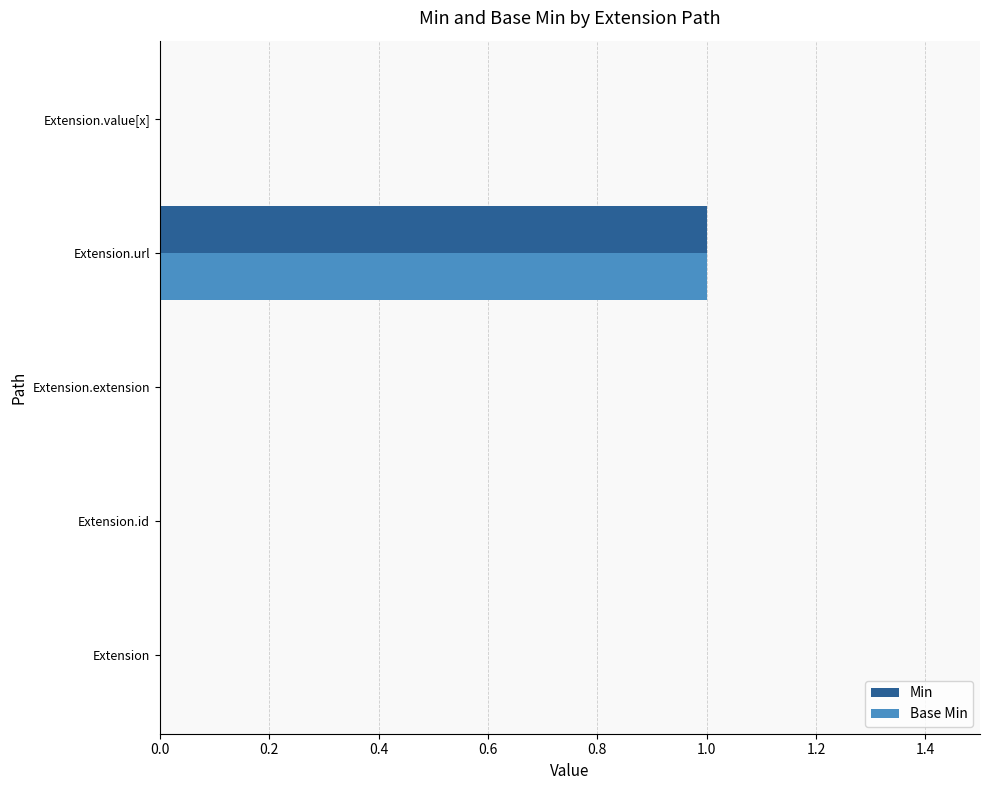

Is the value of Base Min at Extension.url greater than the value of Min at Extension.extension?

Yes